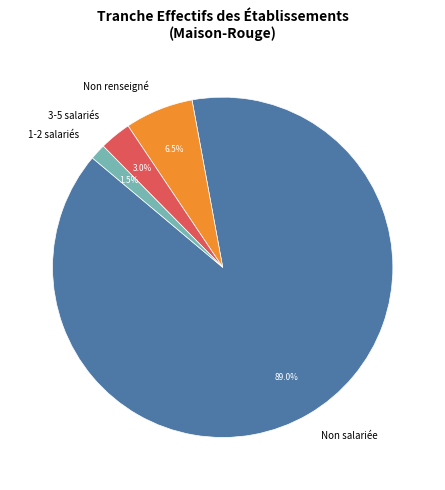

Is there a majority slice in this chart?

Yes